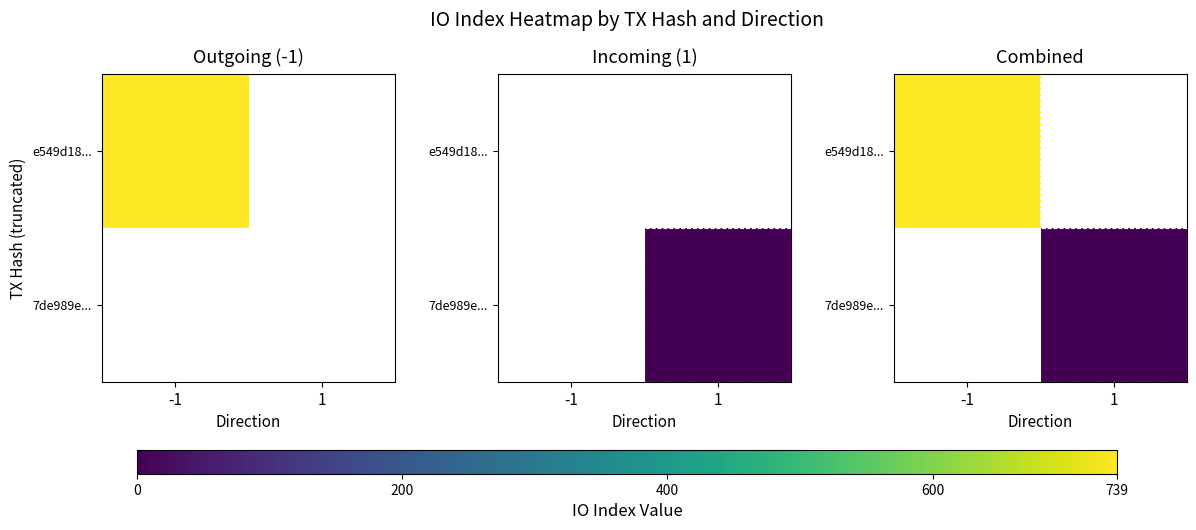

Rank the series at 1 from highest to lowest value.

e549d18..., 7de989e...